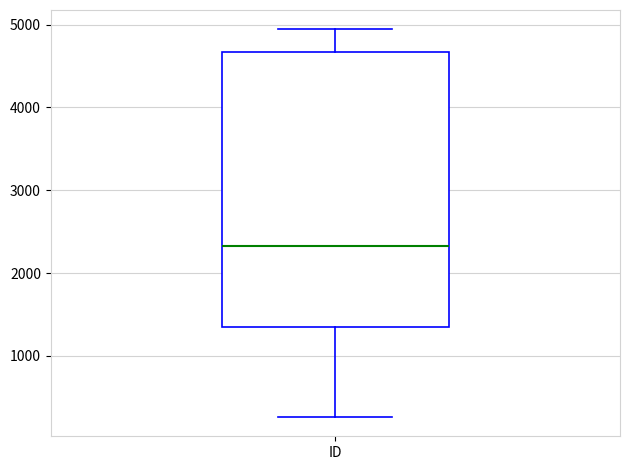

Transcribe this box plot: give where the median line is, the range the box spans, and where the two whiskers end, as read against the y-axis. The values are not printed on the chart, so give them approximately, as read against the axis.

median 2300, box 1400 to 4700, whiskers 300 to 4900